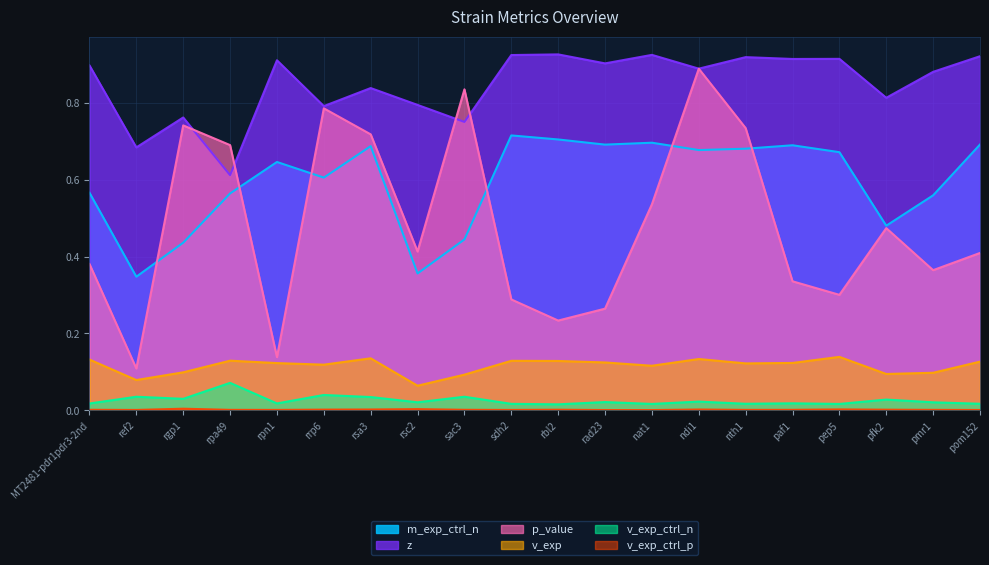

What is the label of the 11th point from the right?

sdh2